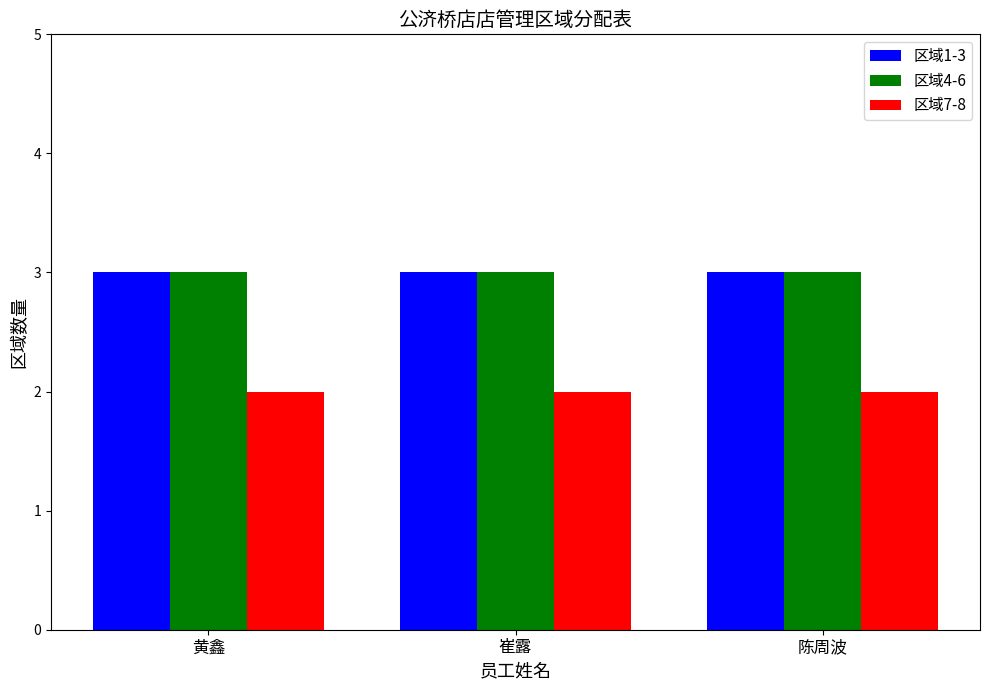

What is the sum of the 区域7-8 values at 陈周波 and 黄鑫?

4